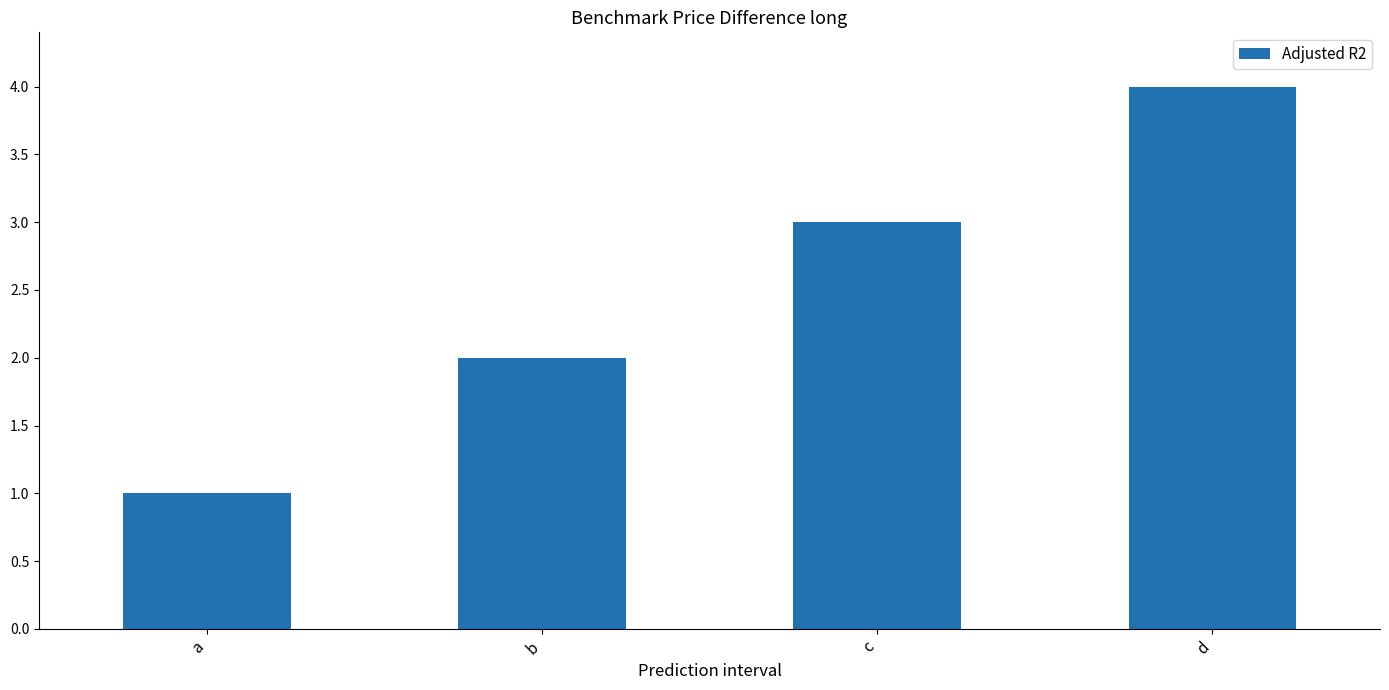

How many bars are there in total?

4